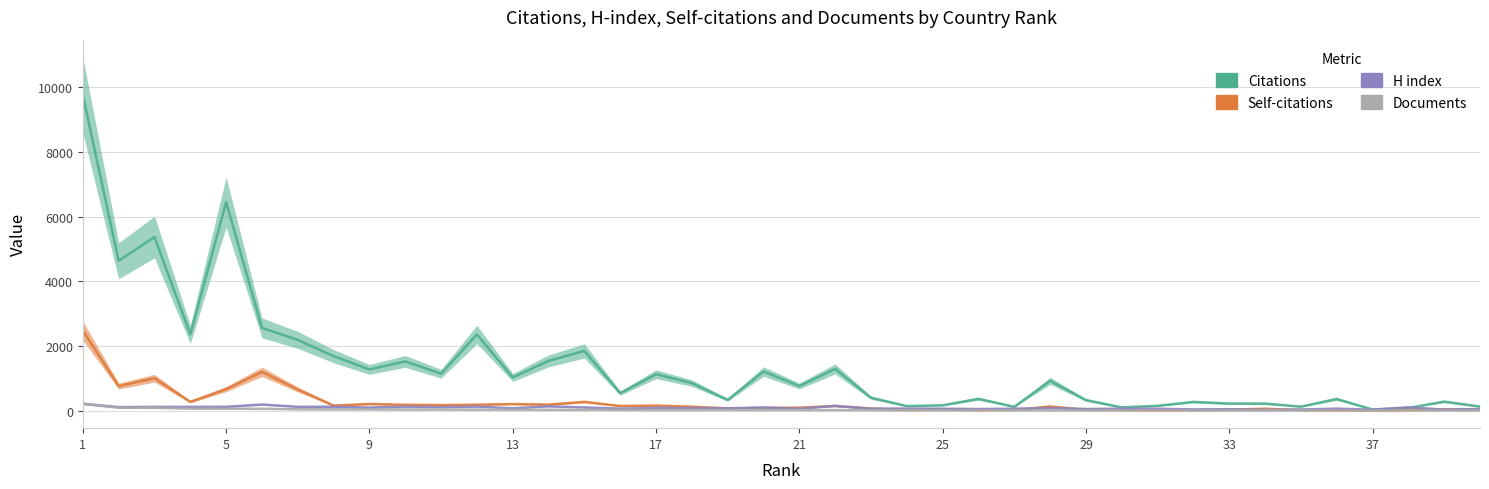

What is the spread (max minus min) of values at 32?

263